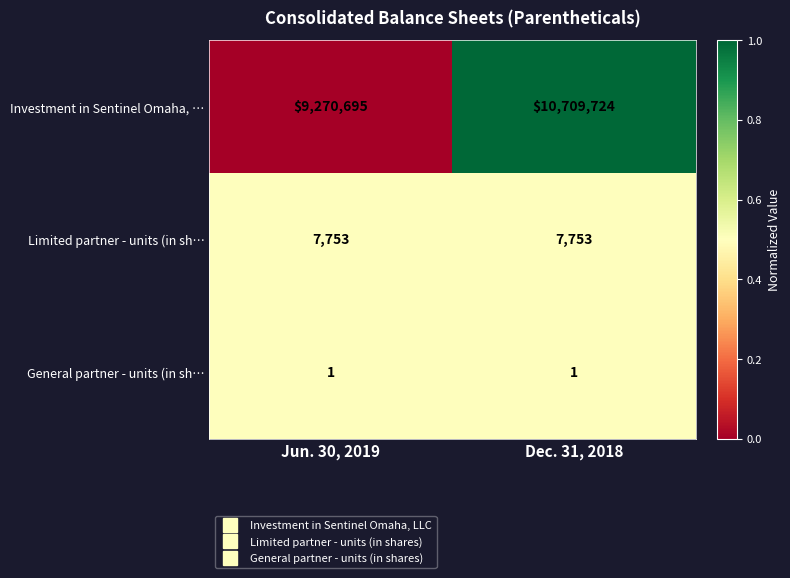

Read the Limited partner - units (in sh… value at Dec. 31, 2018.

7753